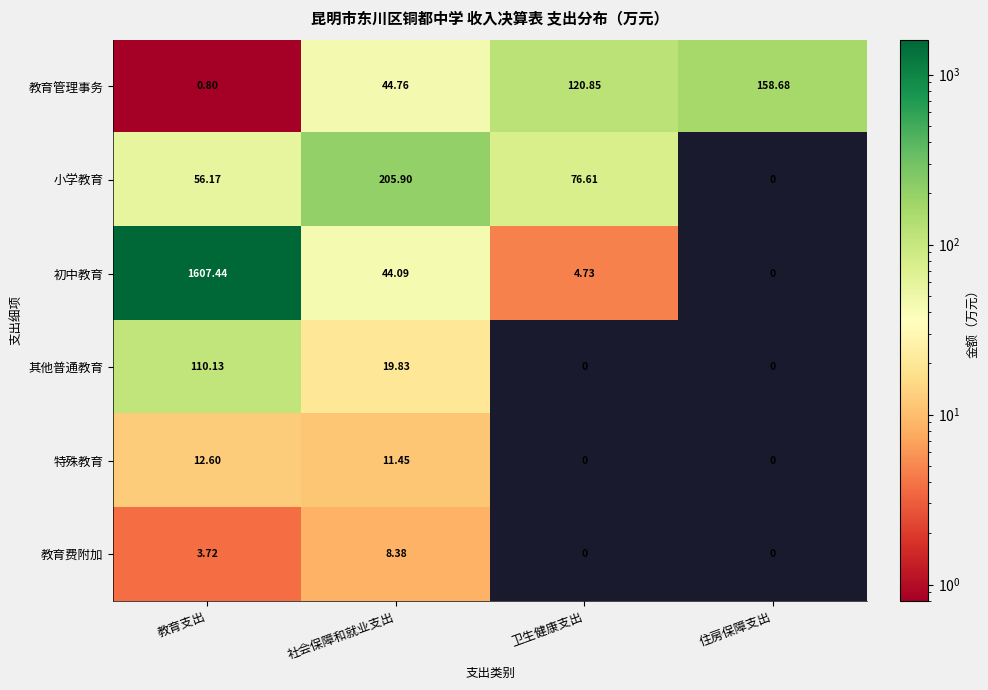

Which series has the widest spread of values?

初中教育